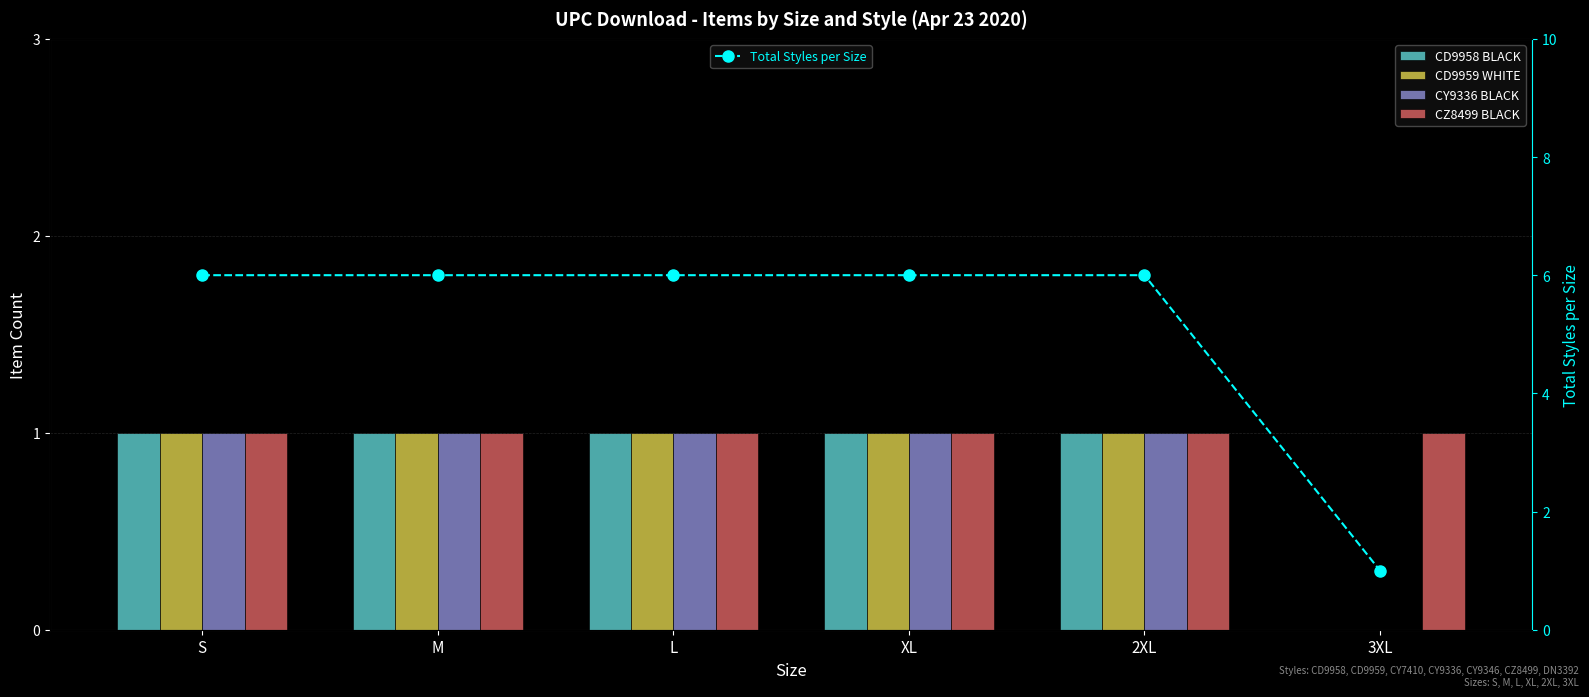

The value of Total Styles per Size at L is 6. True or false?

True